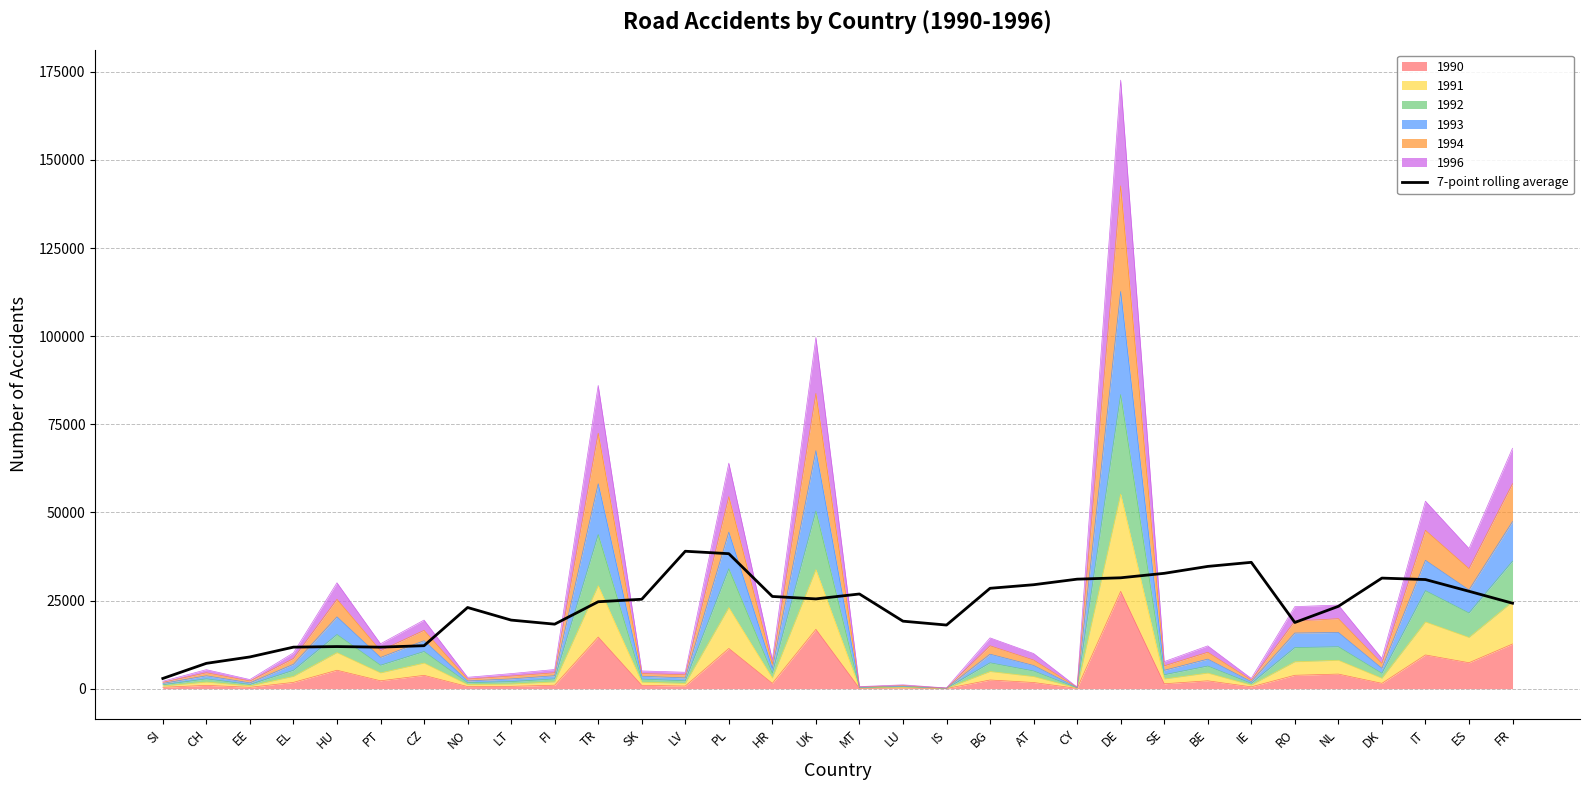

How many data points does each series have?

32